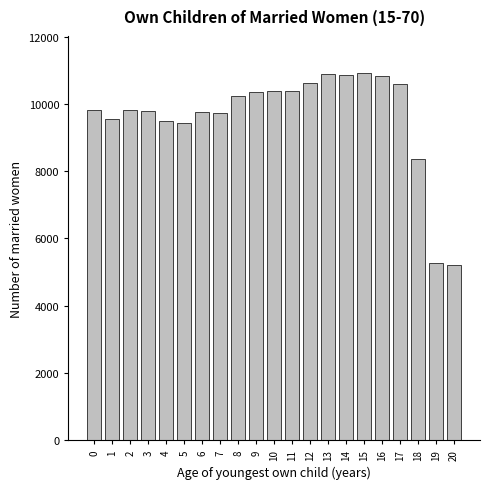

Which has a higher value, 10 or 7?

10